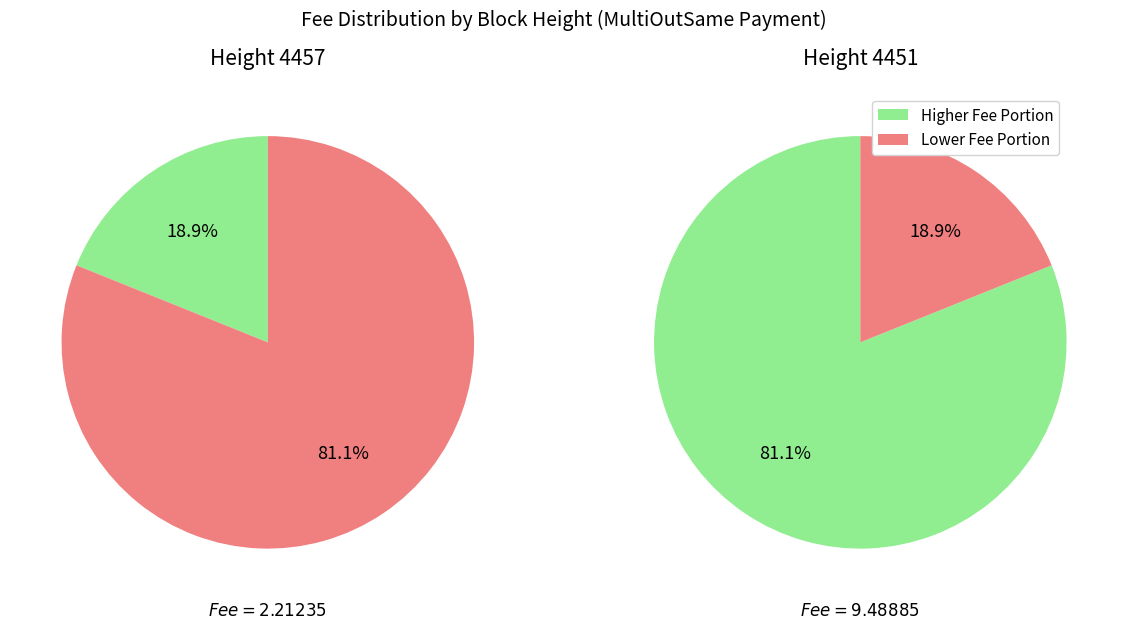

Which category accounts for the majority?

4451